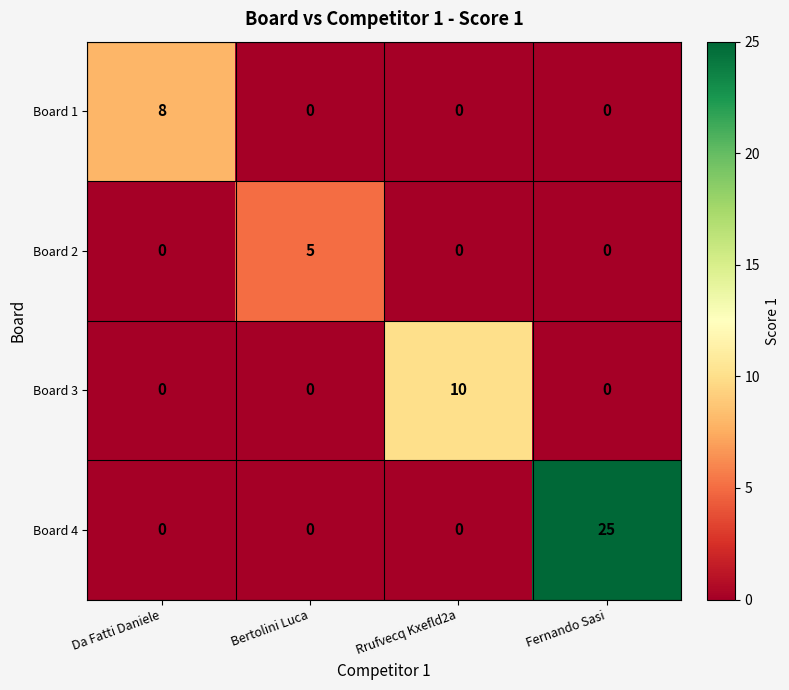

At which category does the chart reach its peak across all series?

Fernando Sasi